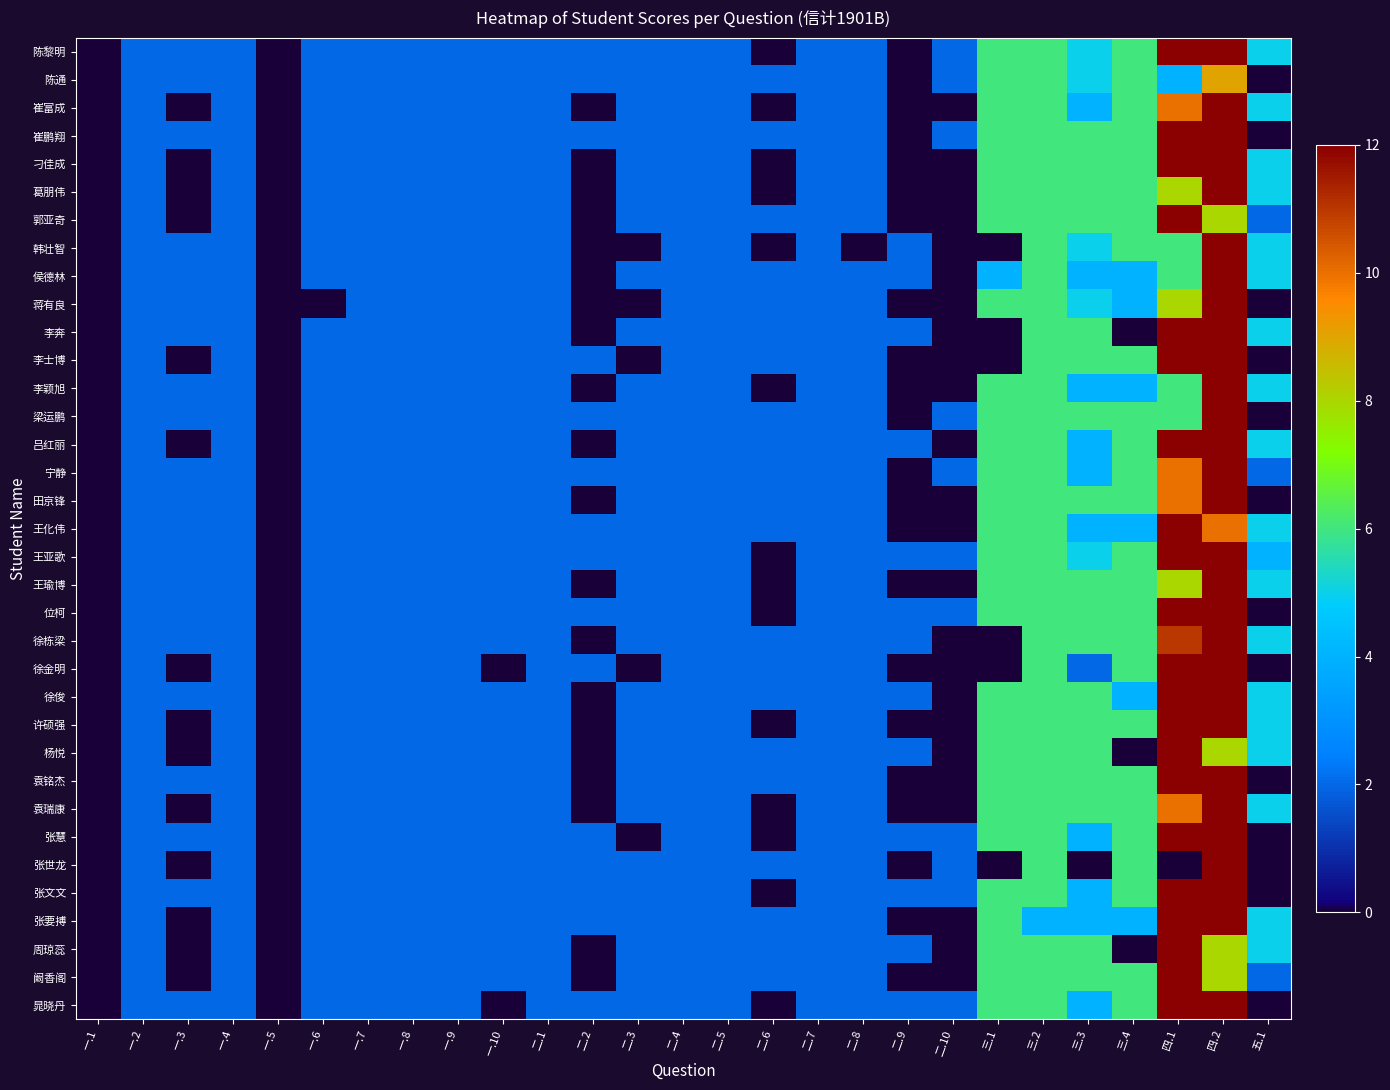

At how many categories does at least one series exceed 4?

7